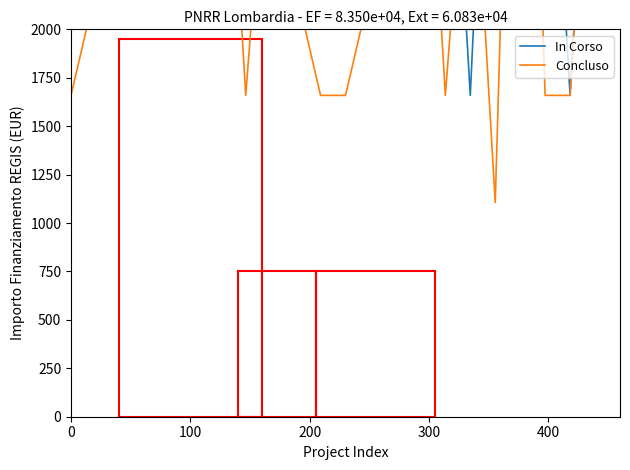

Reading left to right, what are all the values shown in this chart?

In Corso: 3318	4424	4977	2765	3318	3318	3871	2765	3318	4424	7189	4424	2765	2212	4424	3871	1659	4424	3871	3871	1659	3871	2765
Concluso: 1659	2212	3318	2765	2212	2212	3871	1659	3318	2212	1659	1659	2212	3871	3871	1659	3318	1106	5530	1659	1659	3871	3318